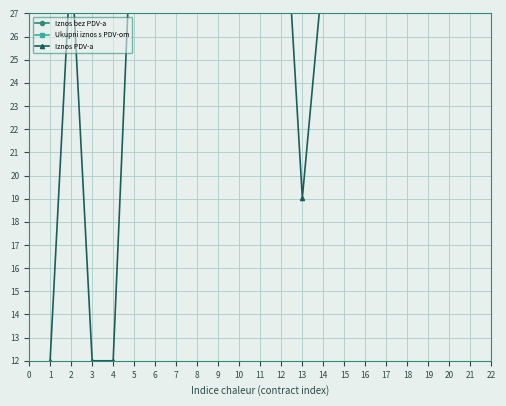

True or false: Iznos PDV-a and Iznos bez PDV-a cross at least once.

False